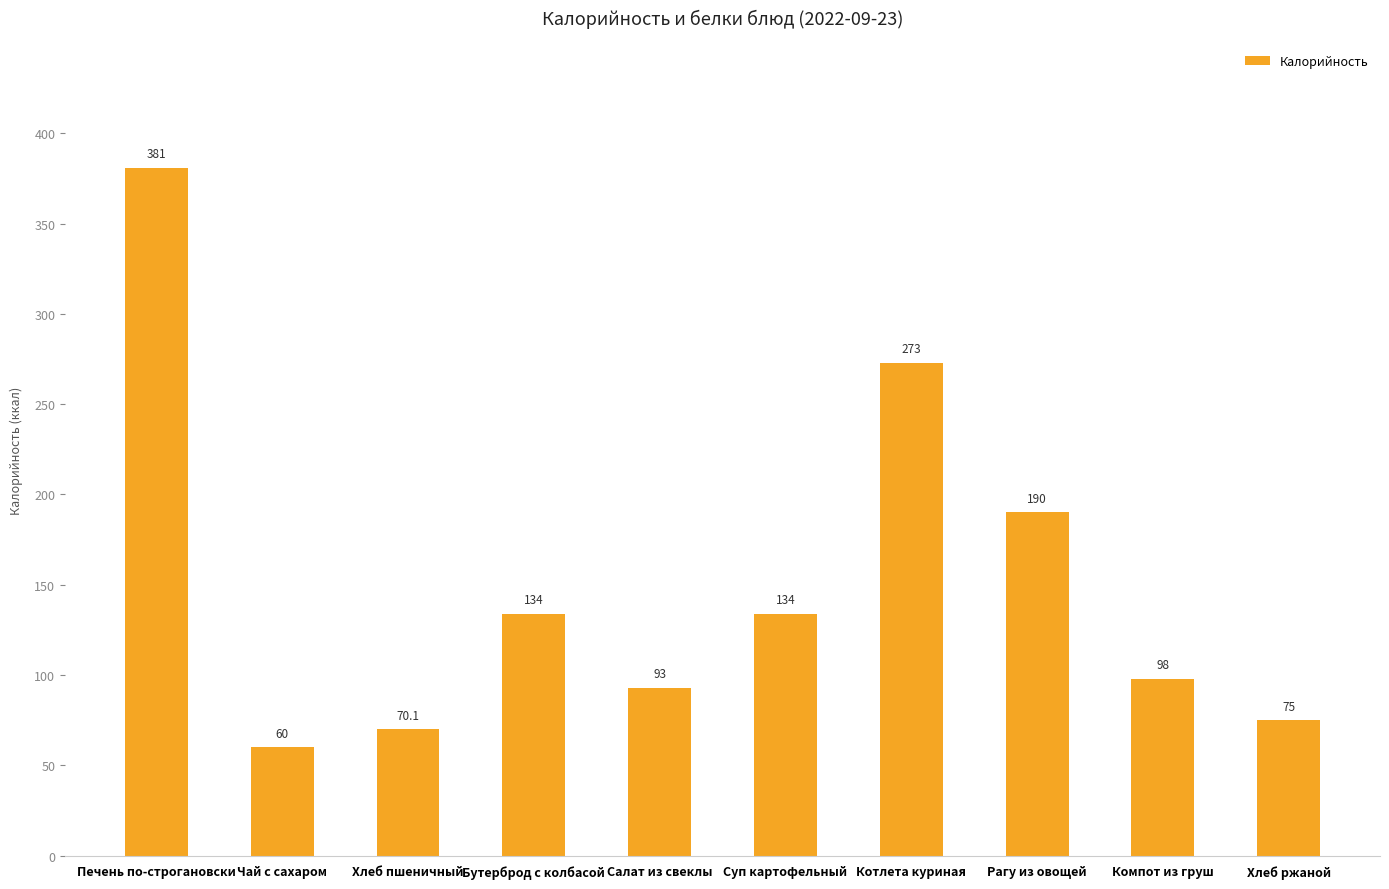

True or false: the data shows 176.8 at Бутерброд с колбасой.

False